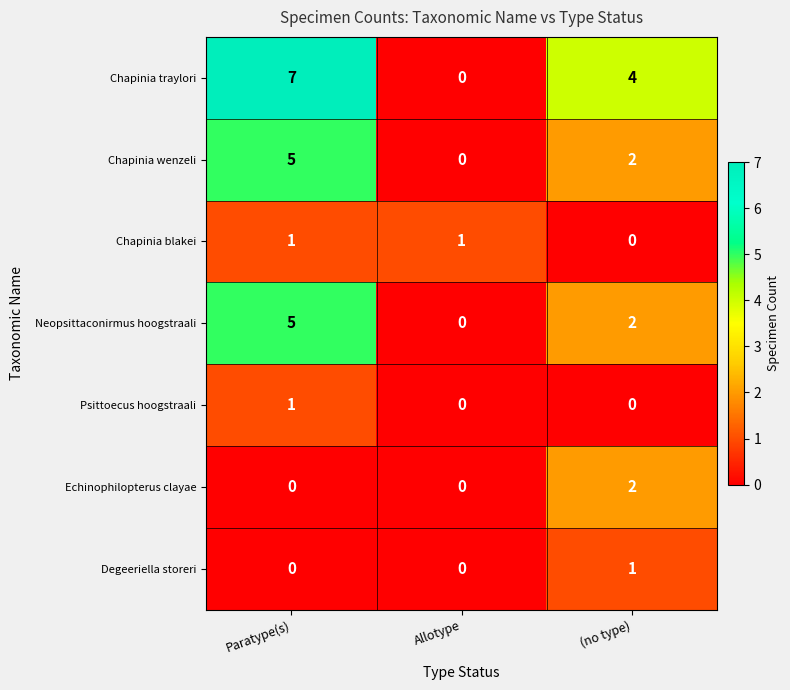

Is it true that Echinophilopterus clayae equals 1 at (no type)?

False